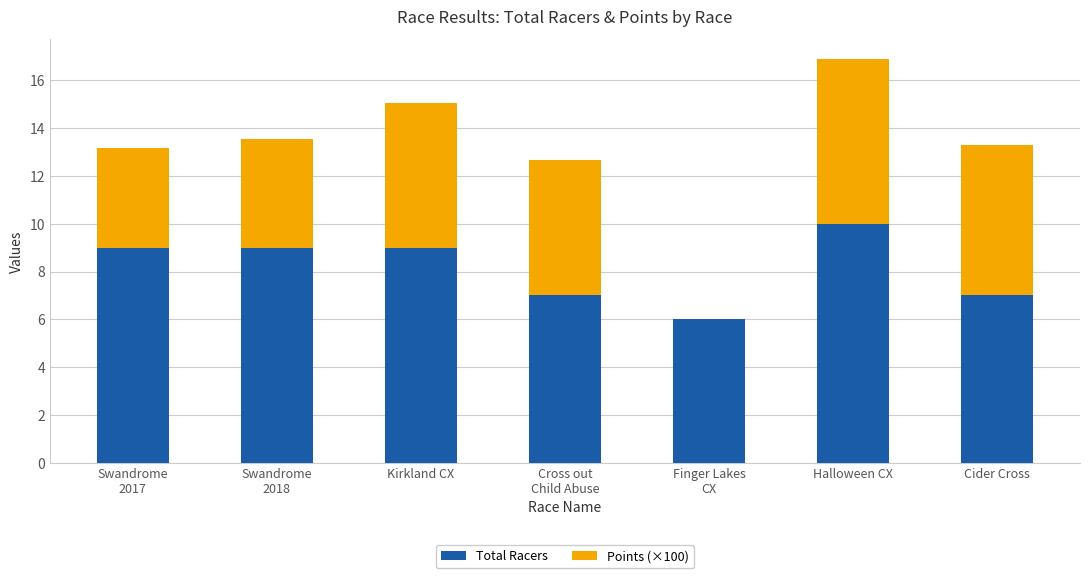

The value of Total Racers at Kirkland CX is 9.0. True or false?

True